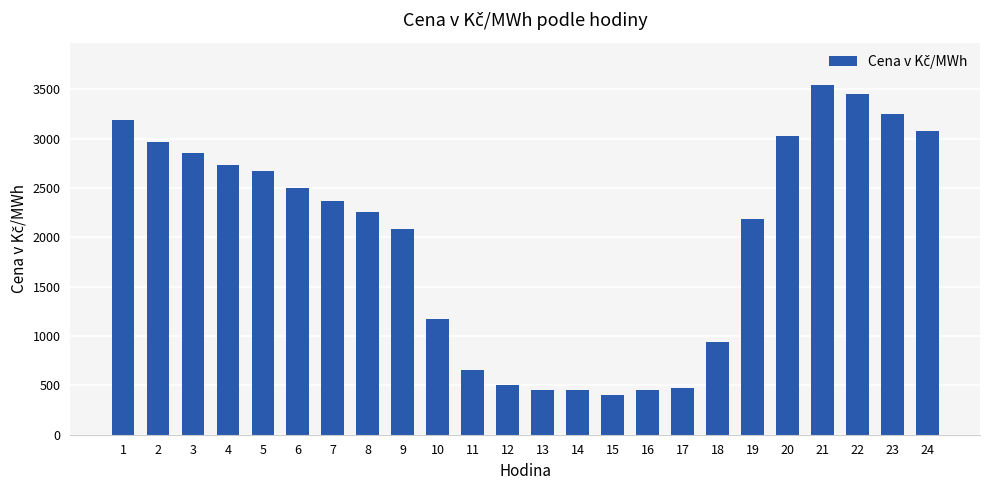

Which label corresponds to the smallest value in the chart?

15